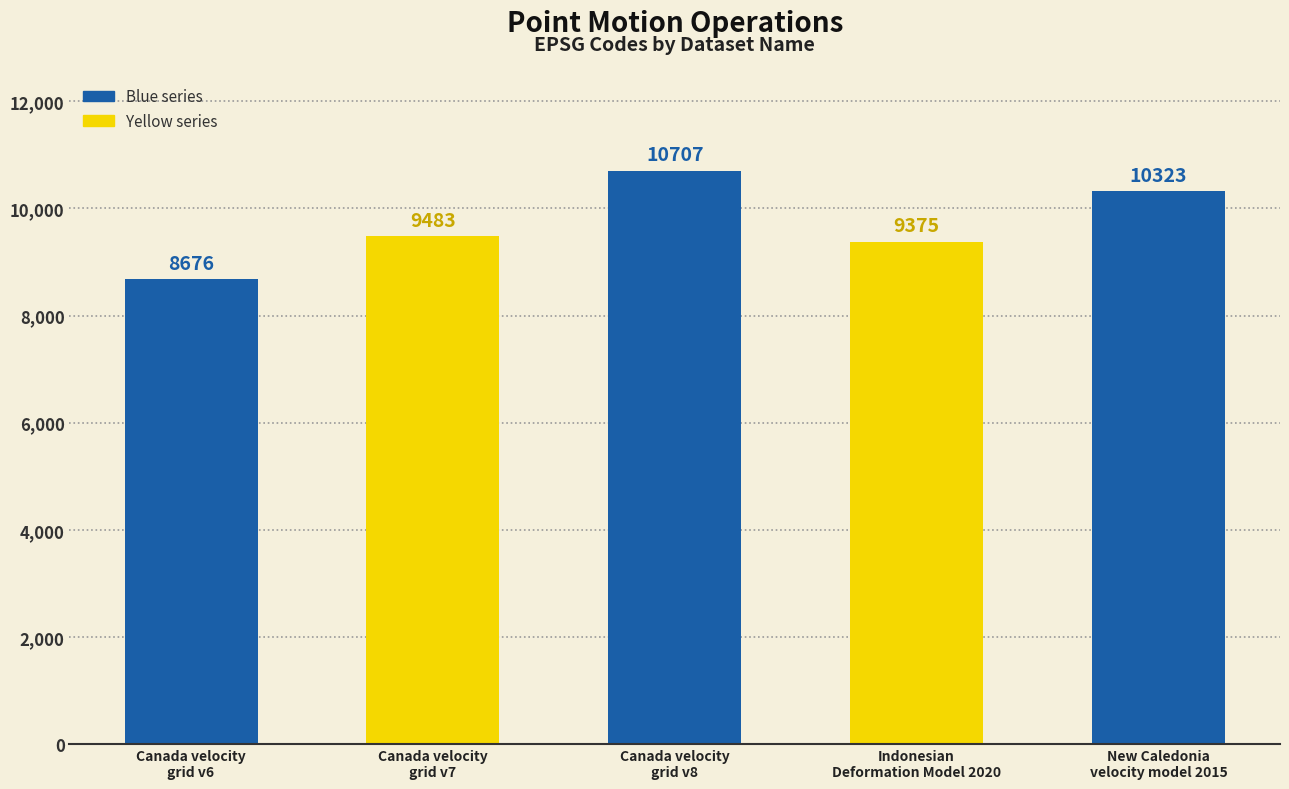

What is the value of the 2nd bar from the left?

9483